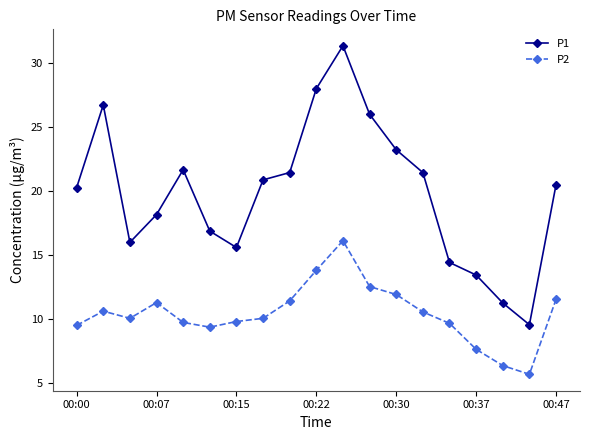

True or false: P2 and P1 intersect in this chart.

False